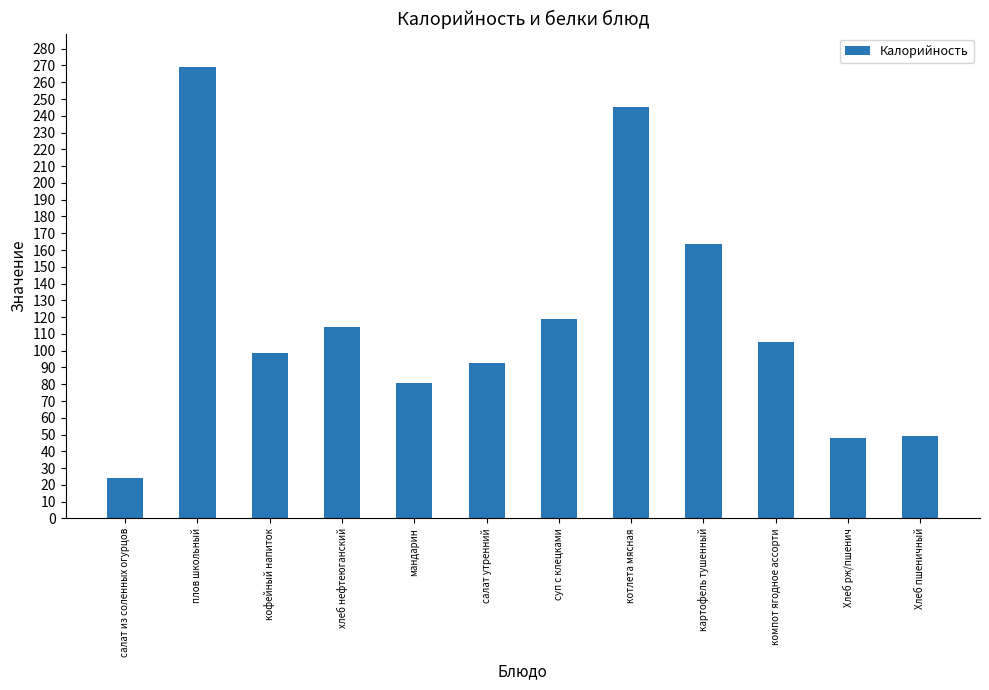

What is the difference between the maximum and minimum values?

245.3